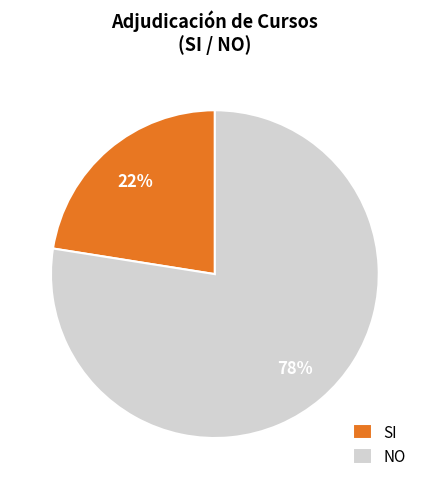

Does SI account for over 50% of the chart?

No